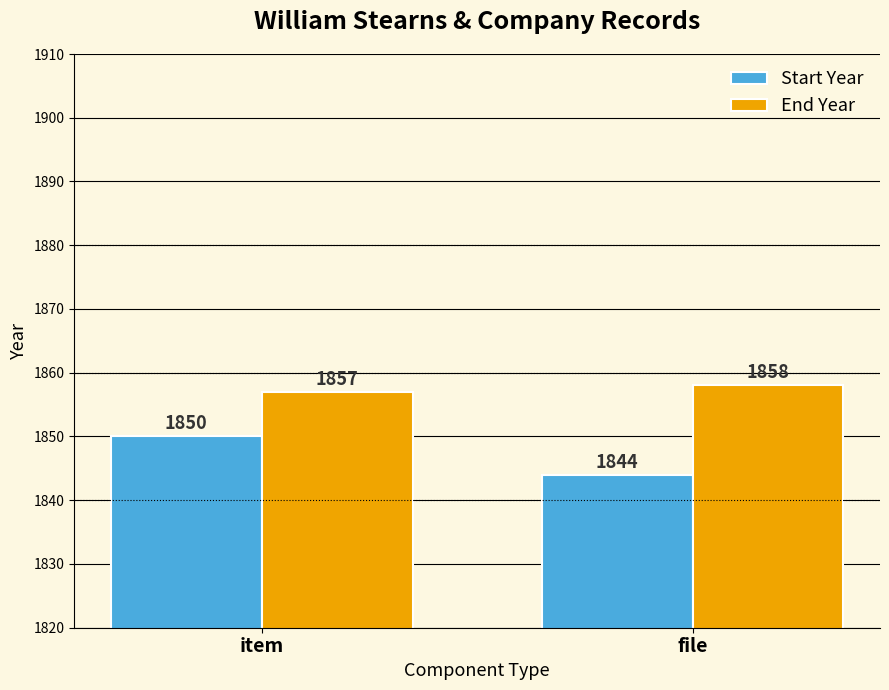

How many groups of bars are there?

2